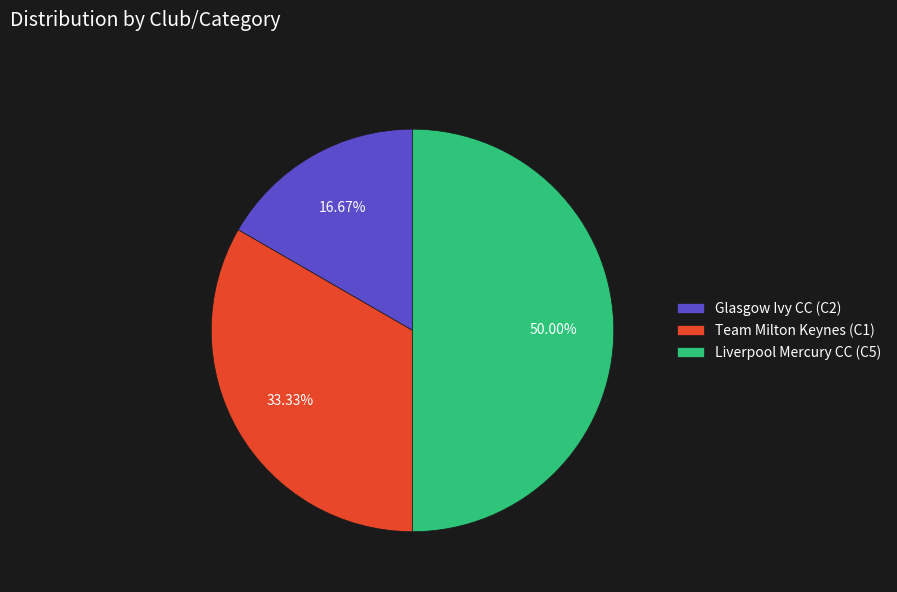

Do Glasgow Ivy CC (C2) and Liverpool Mercury CC (C5) together represent more than half of the pie?

Yes